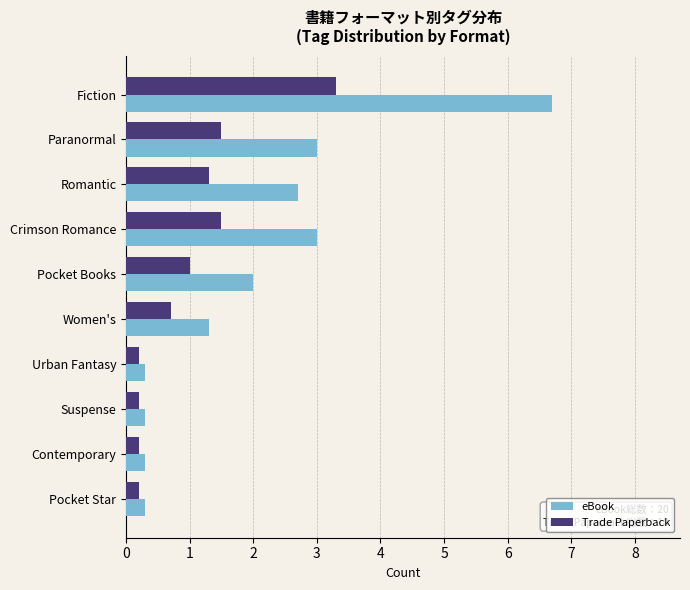

The value of Trade Paperback at Contemporary is 0.2. True or false?

True